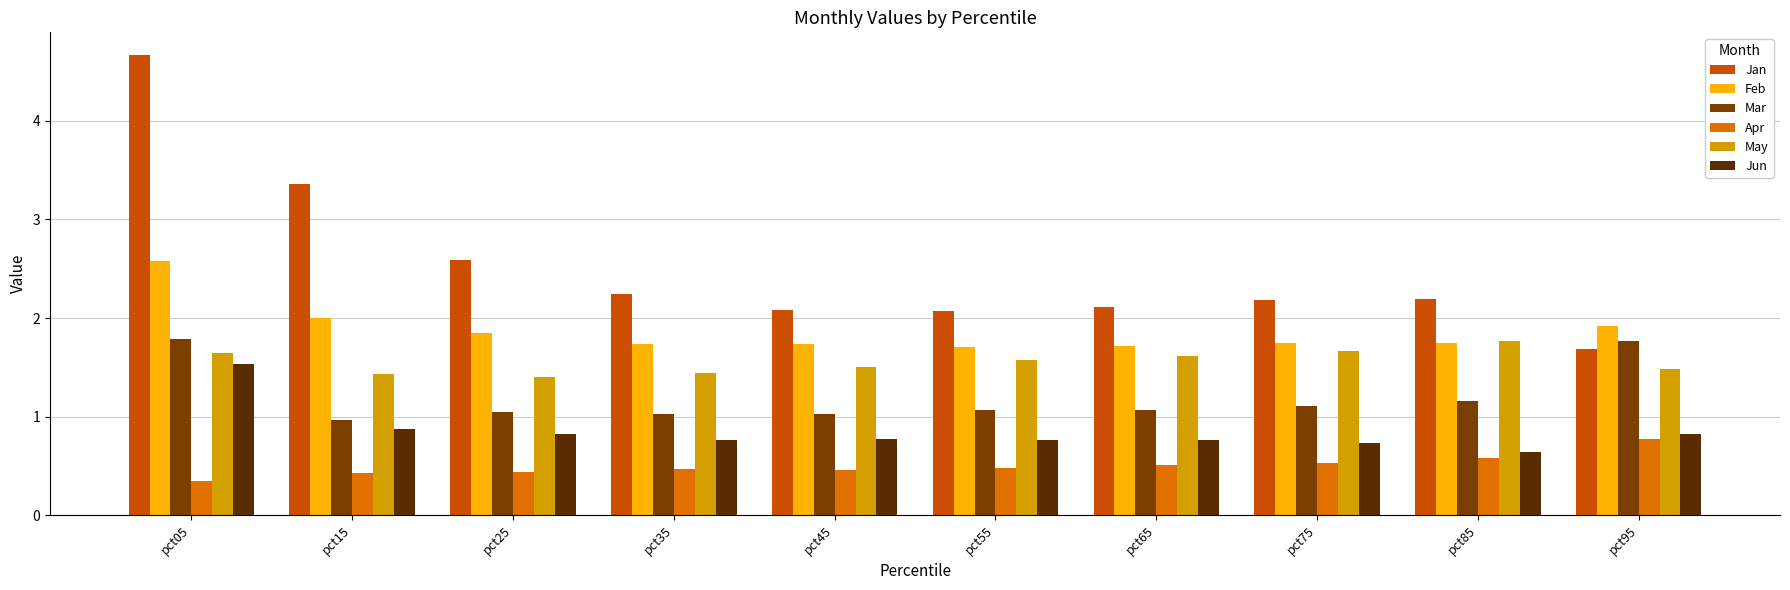

Which series changed the most between pct05 and pct75?

Jan